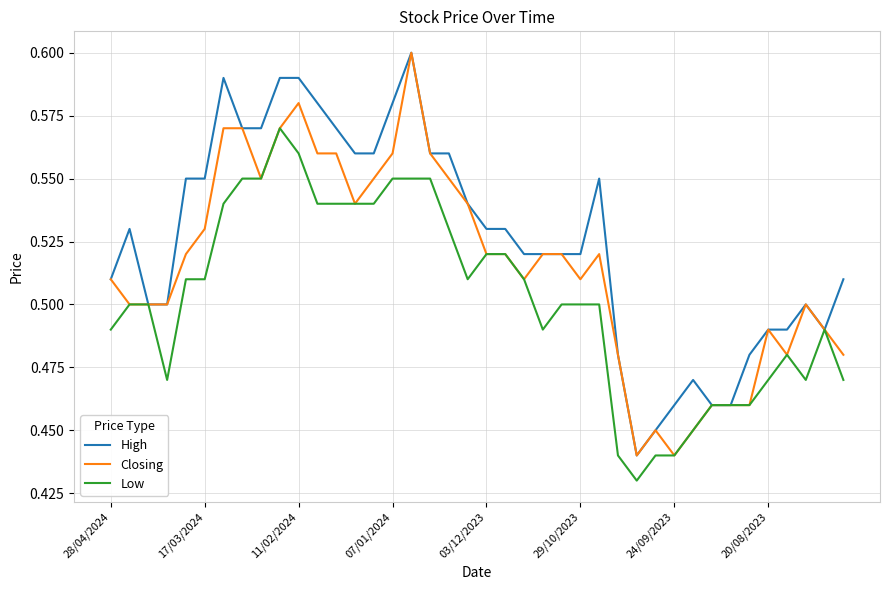

List the series in order of their overall mean, highest first.

High, Closing, Low